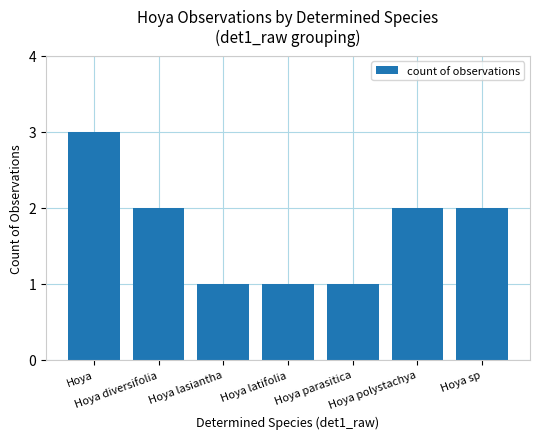

What position from the left is Hoya?

1